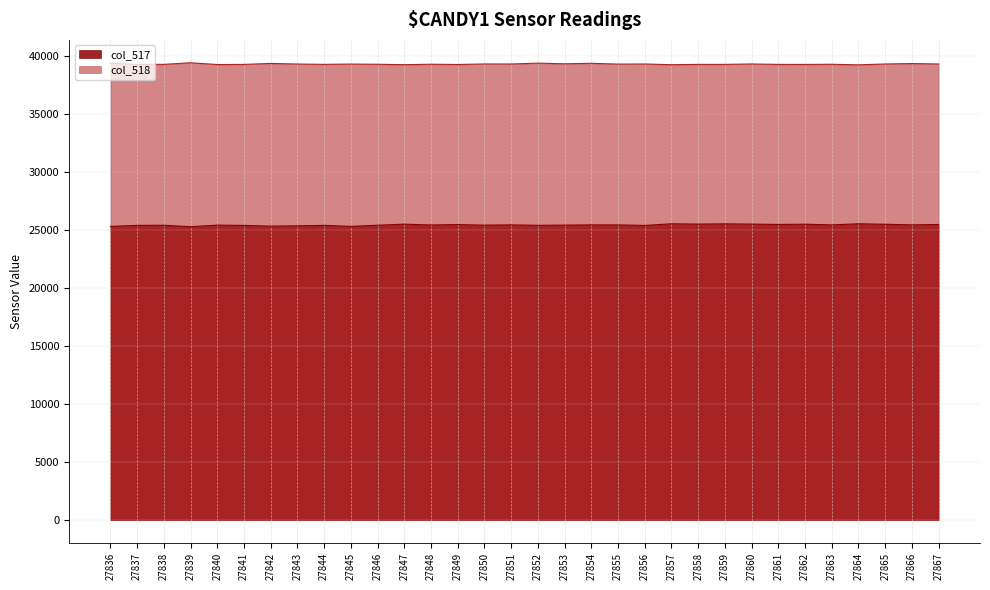

At which category is the sum across all series the highest?

27860